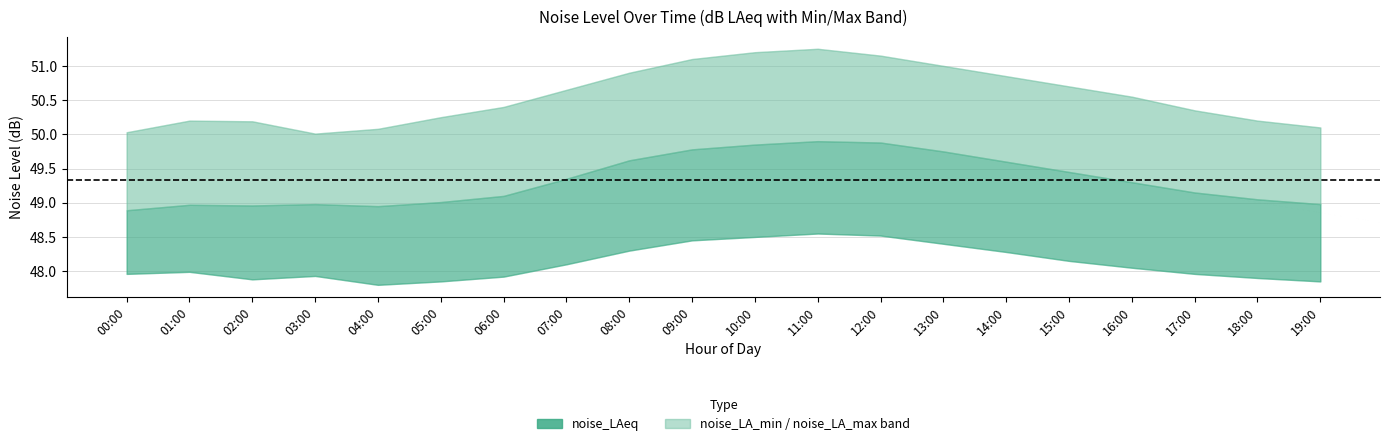

What is the label of the 10th point from the left?

09:00